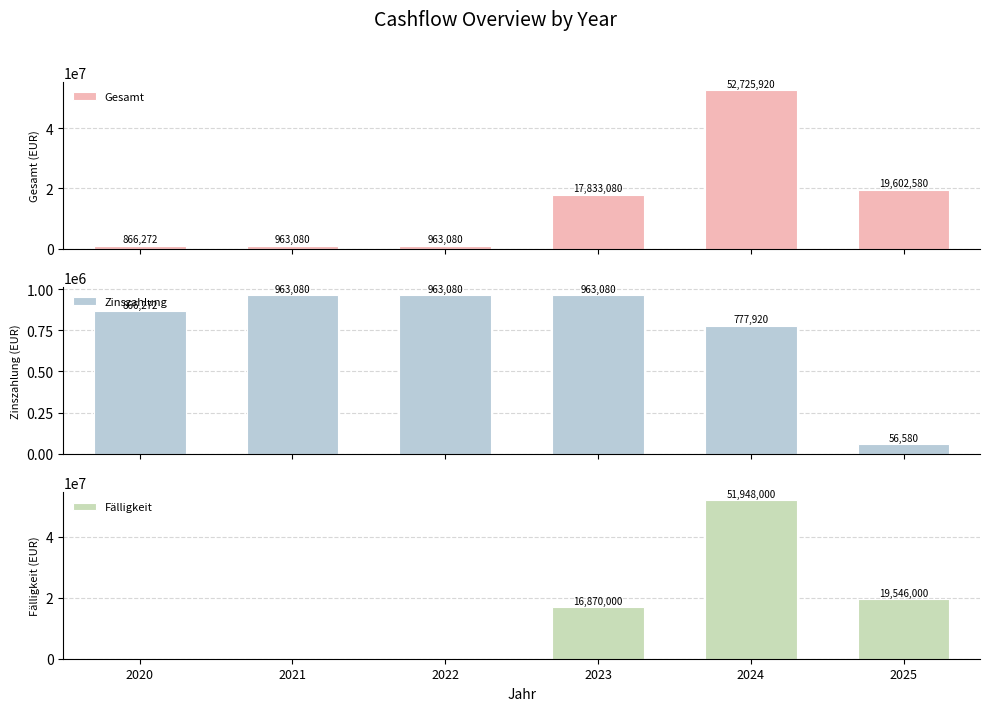

What is the difference between the maximum and minimum values in the Zinszahlung series?

906500.0